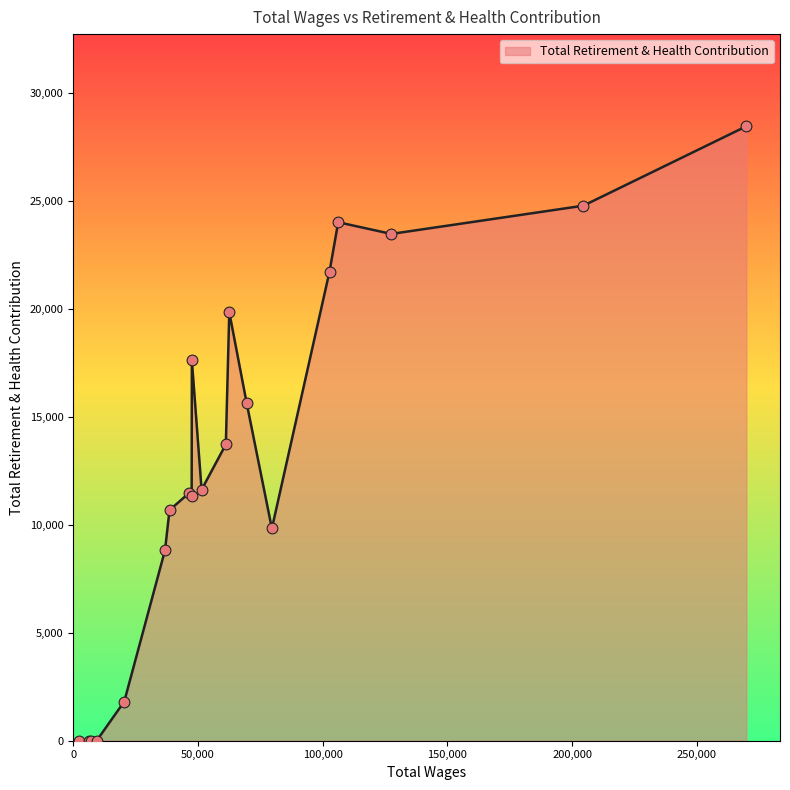

What is the difference between the maximum and minimum values?

28473